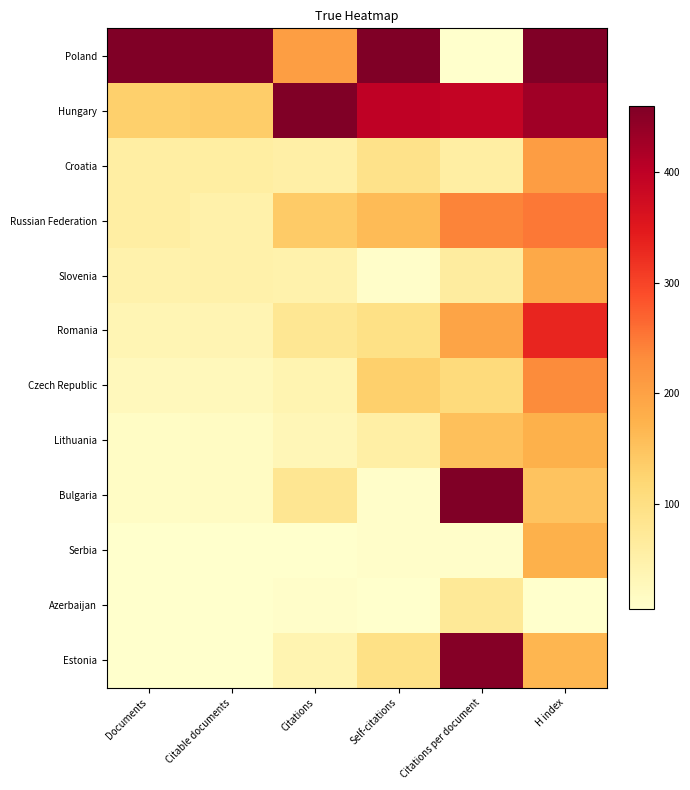

Which series has the largest total across all categories?

Poland